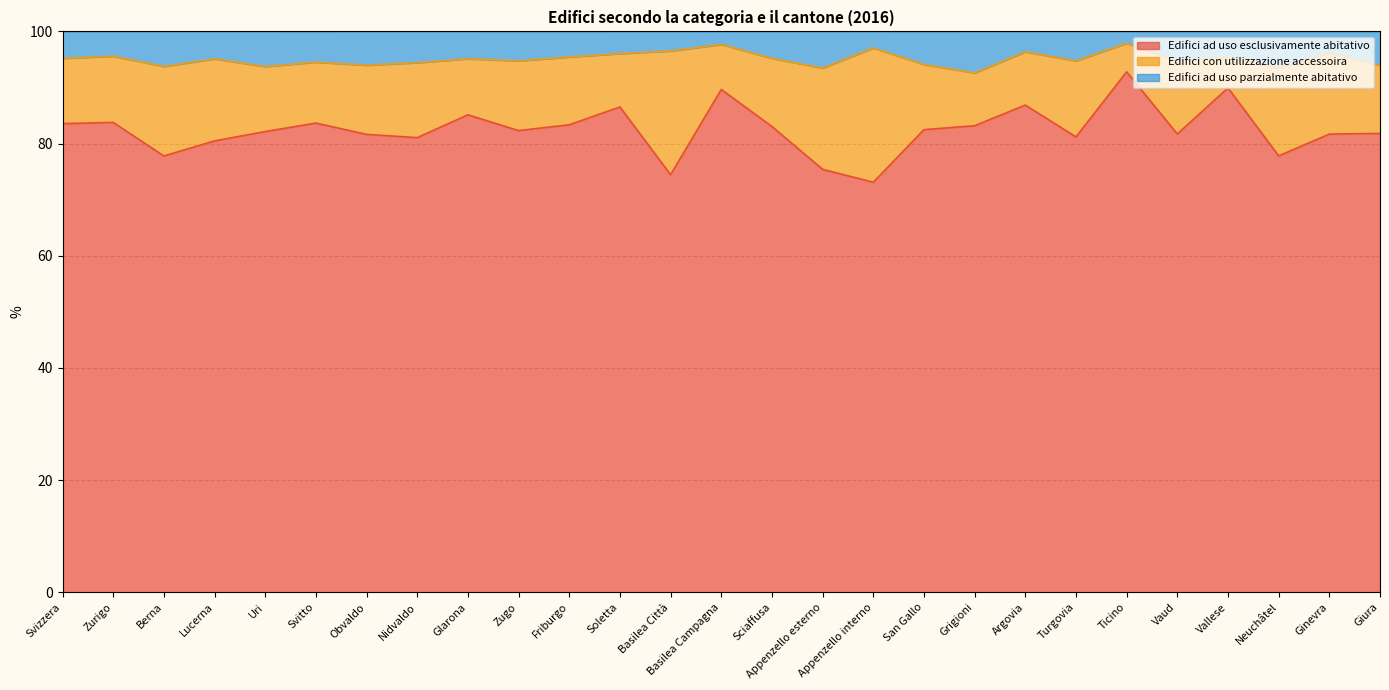

What is the difference between the Edifici ad uso esclusivamente abitativo values at Appenzello interno and Uri?

9.0